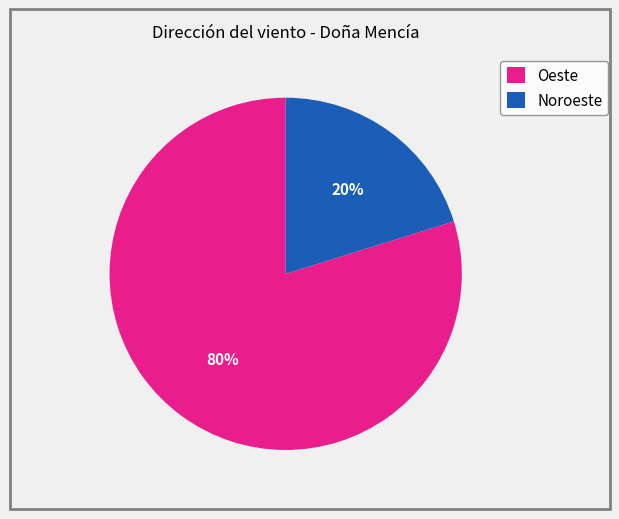

Approximately how many times larger is the value at Oeste compared to Noroeste?

4.0